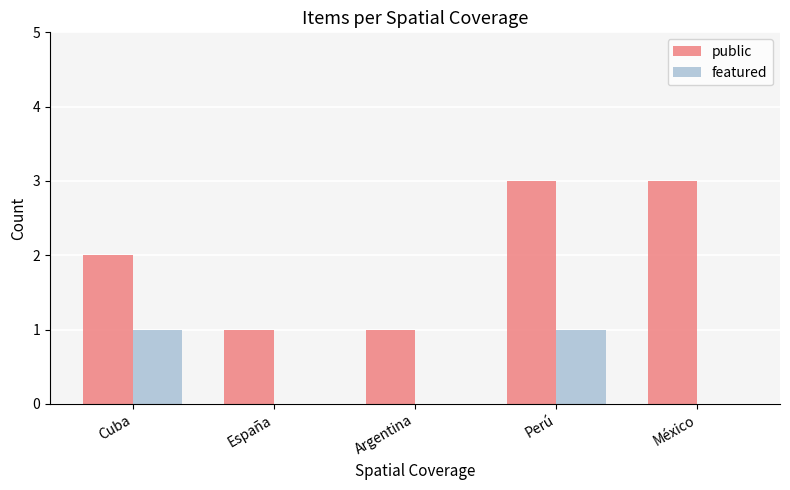

Reading right to left, extract all data points from this chart.

public: 3	3	1	1	2
featured: 0	1	0	0	1